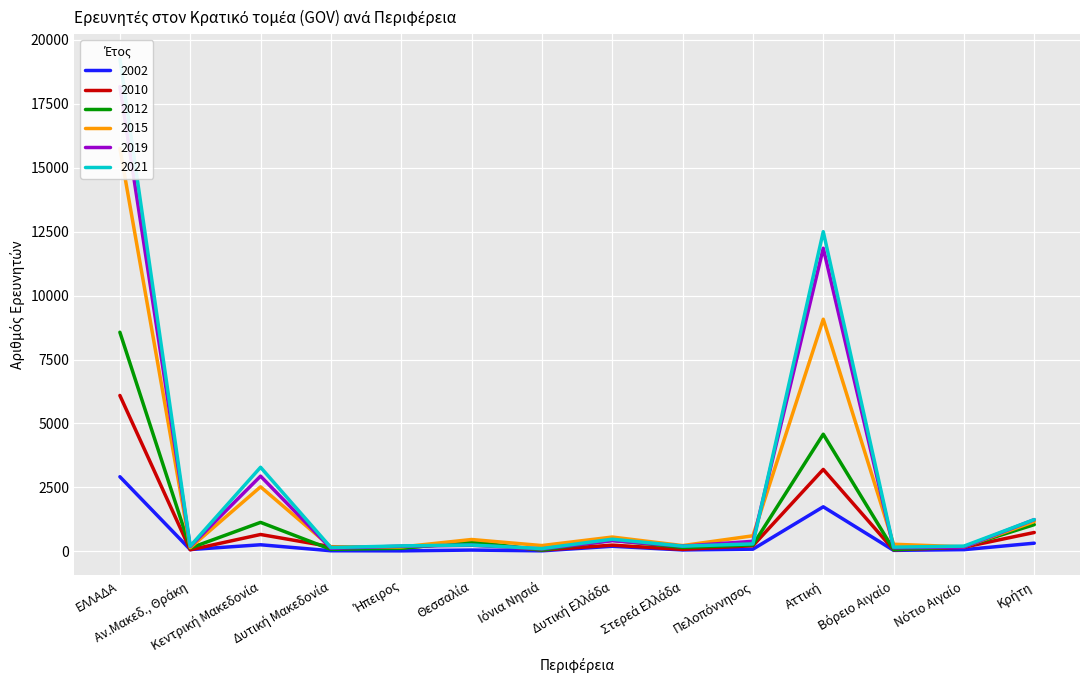

What is the label of the 2nd point from the left?

Αν.Μακεδ., Θράκη